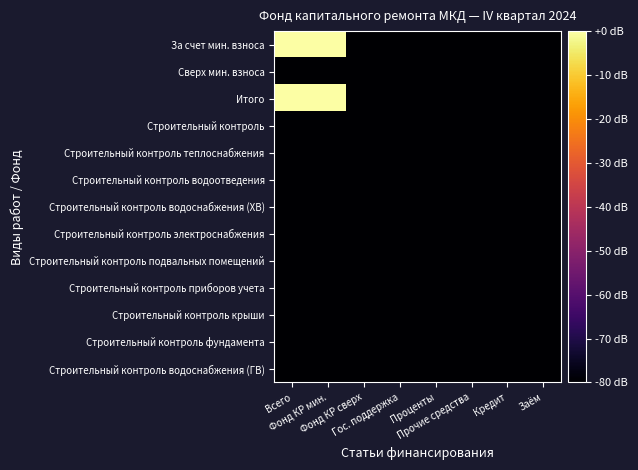

Between Заём and Прочие средства, which is larger?

Заём